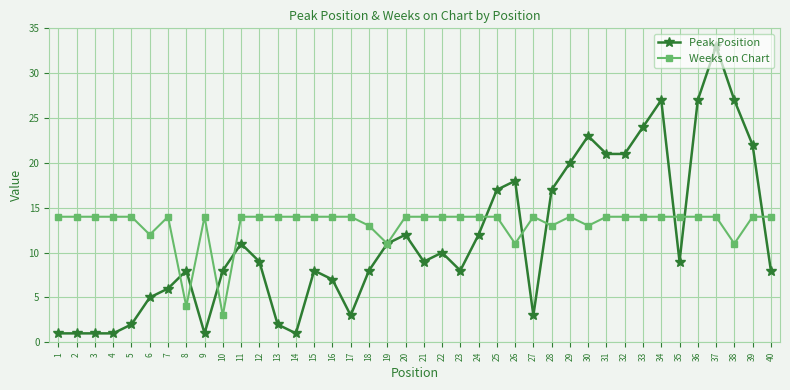

Reading left to right, what are all the values shown in this chart?

Peak Position: 1	1	1	1	2	5	6	8	1	8	11	9	2	1	8	7	3	8	11	12	9	10	8	12	17	18	3	17	20	23	21	21	24	27	9	27	33	27	22	8
Weeks on Chart: 14	14	14	14	14	12	14	4	14	3	14	14	14	14	14	14	14	13	11	14	14	14	14	14	14	11	14	13	14	13	14	14	14	14	14	14	14	11	14	14